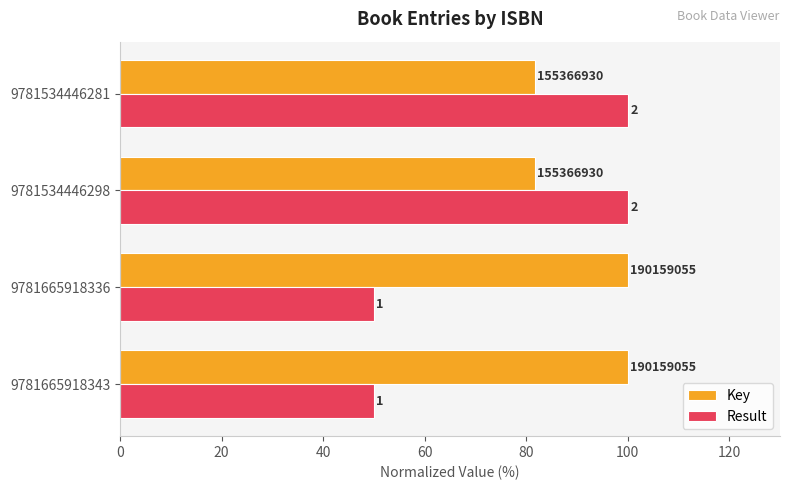

What are all the series names shown in the legend?

Key, Result